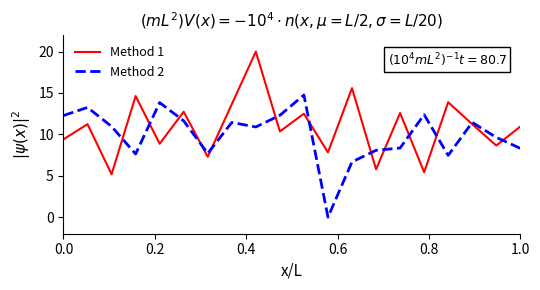

What is the maximum value shown in the chart?

20.0